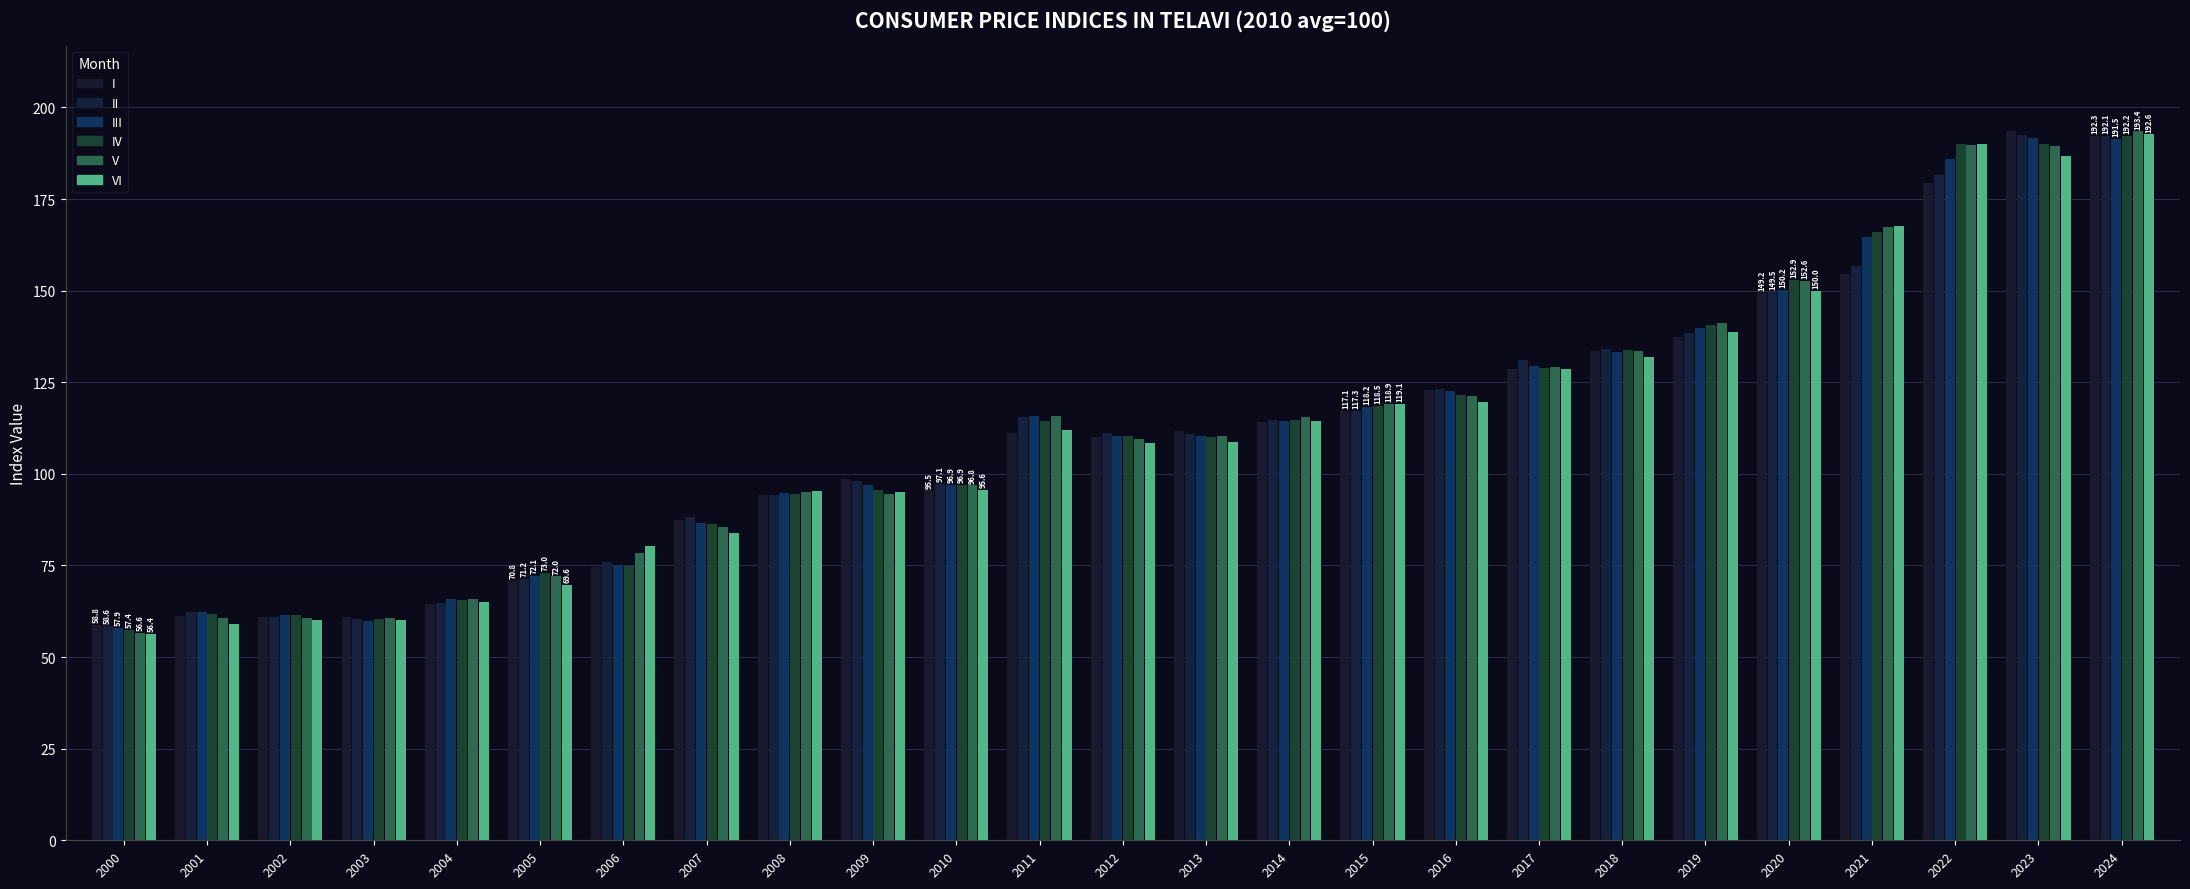

List the series in order of their peak value, lowest first.

III, IV, II, VI, V, I